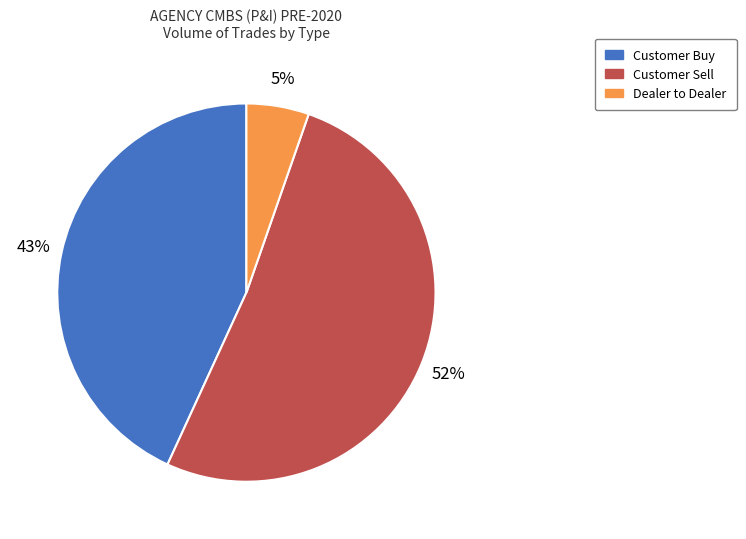

Is there any slice that represents more than half of the pie?

Yes